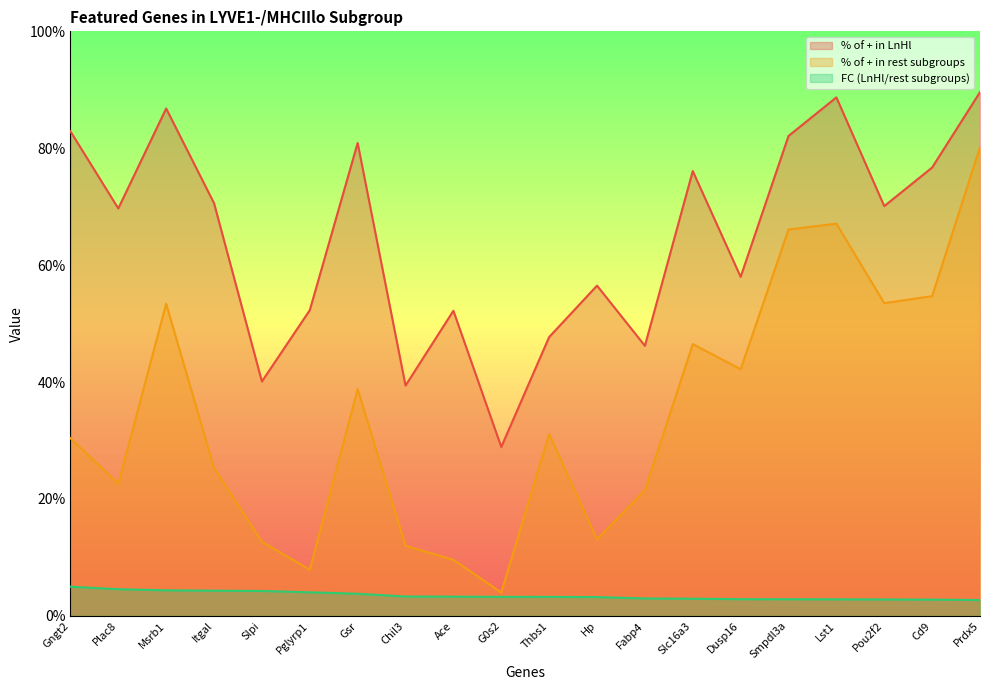

True or false: % of + in LnHl and % of + in rest subgroups intersect in this chart.

False